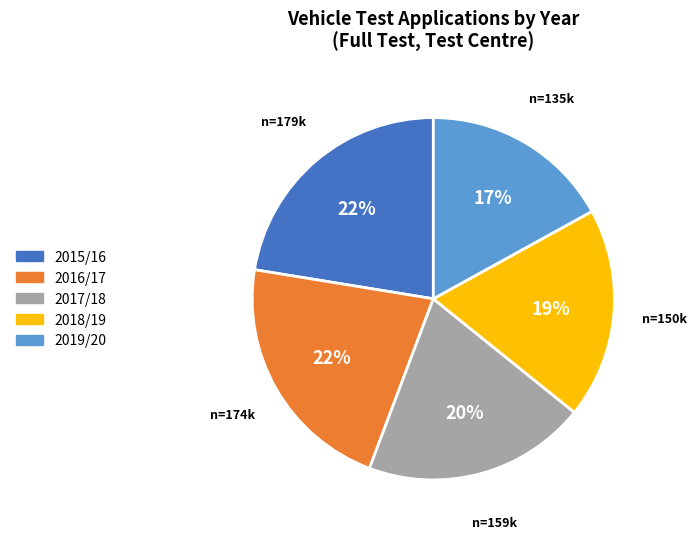

Does 2018/19 represent more than half of the total?

No